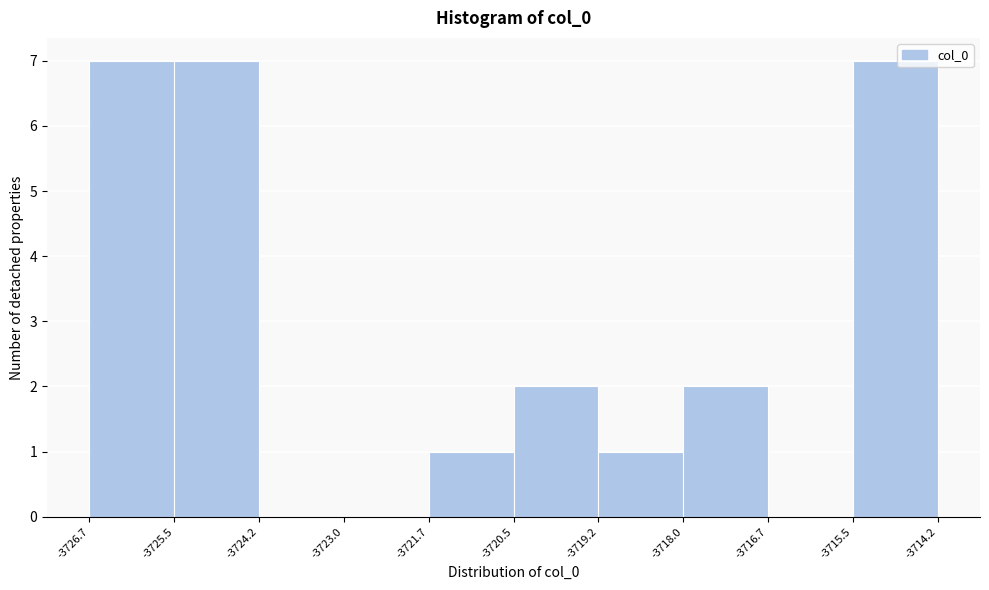

Reading left to right, list every bar in this chart as the range it spans on the x-axis followed by its height. The values are not printed on the chart, so give them approximately, as read against the axis.

-3726.7 to -3725.5: 7
-3725.5 to -3724.2: 7
-3724.2 to -3723.0: 0
-3723.0 to -3721.7: 0
-3721.7 to -3720.5: 1
-3720.5 to -3719.2: 2
-3719.2 to -3718.0: 1
-3718.0 to -3716.7: 2
-3716.7 to -3715.5: 0
-3715.5 to -3714.2: 7